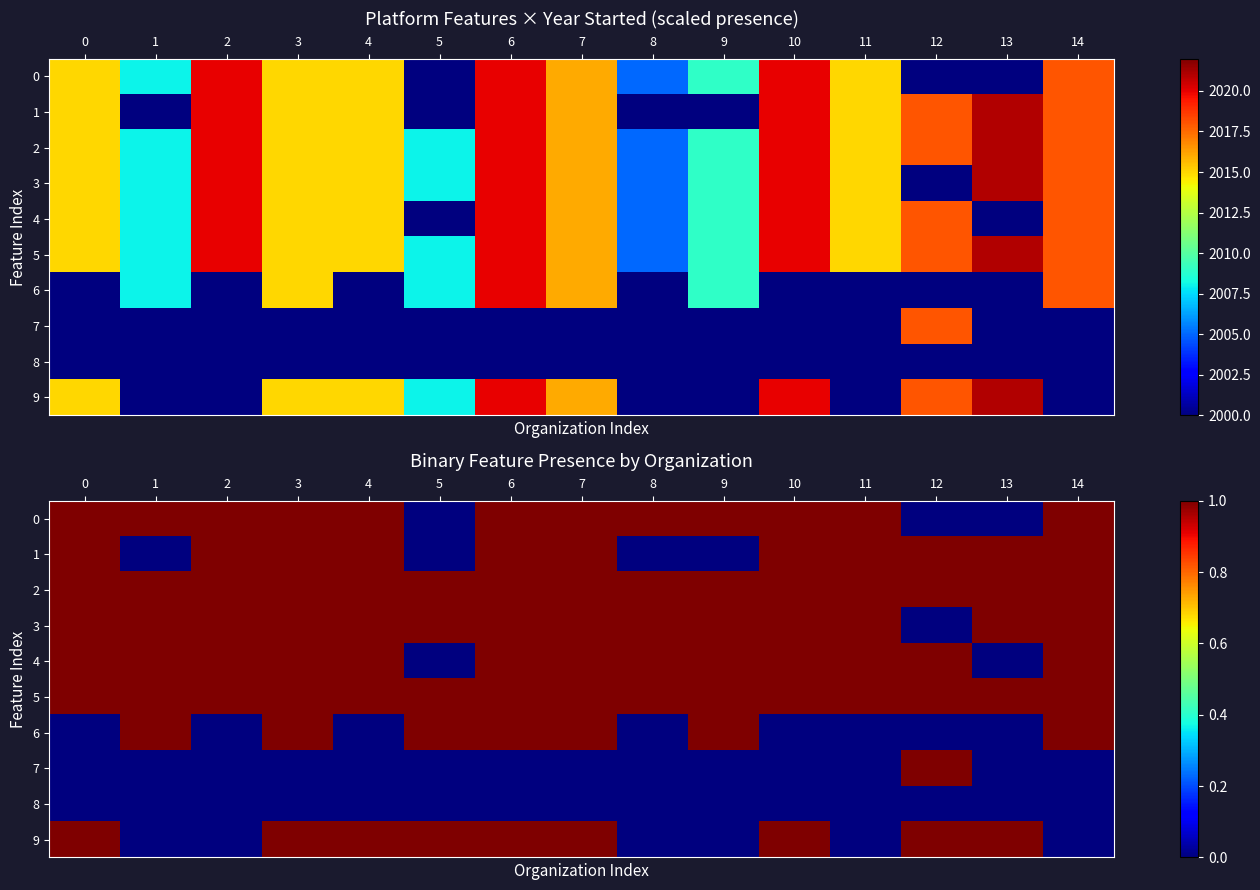

The 3 series shows 1 at 0. True or false?

True